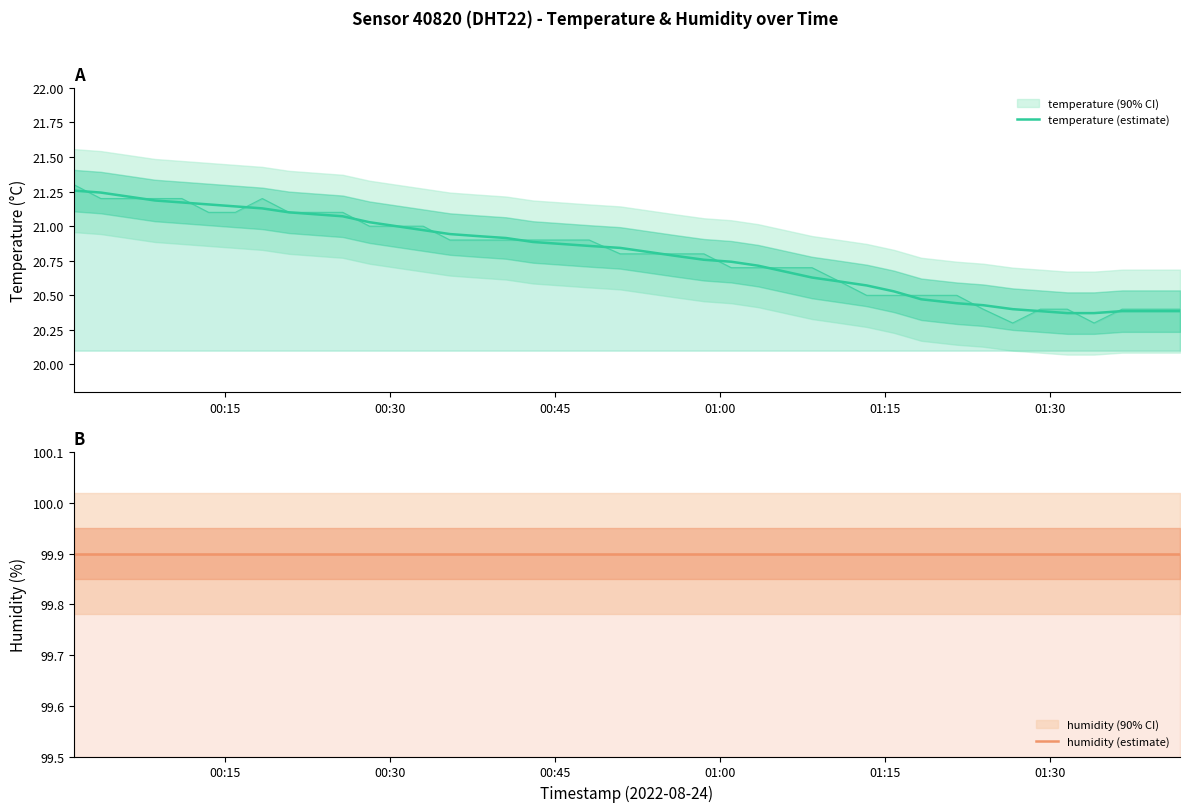

Reading left to right, transcribe all the data shown in this chart.

temperature (estimate): 21.3	21.2	21.2	21.2	21.2	21.2	21.1	21.1	21.1	21.1	21.1	21.0	21.0	21.0	20.9	20.9	20.9	20.9	20.9	20.9	20.8	20.8	20.8	20.8	20.7	20.7	20.7	20.6	20.6	20.6	20.5	20.5	20.4	20.4	20.4	20.4	20.4	20.4	20.4	20.4
humidity (estimate): 99.9	99.9	99.9	99.9	99.9	99.9	99.9	99.9	99.9	99.9	99.9	99.9	99.9	99.9	99.9	99.9	99.9	99.9	99.9	99.9	99.9	99.9	99.9	99.9	99.9	99.9	99.9	99.9	99.9	99.9	99.9	99.9	99.9	99.9	99.9	99.9	99.9	99.9	99.9	99.9